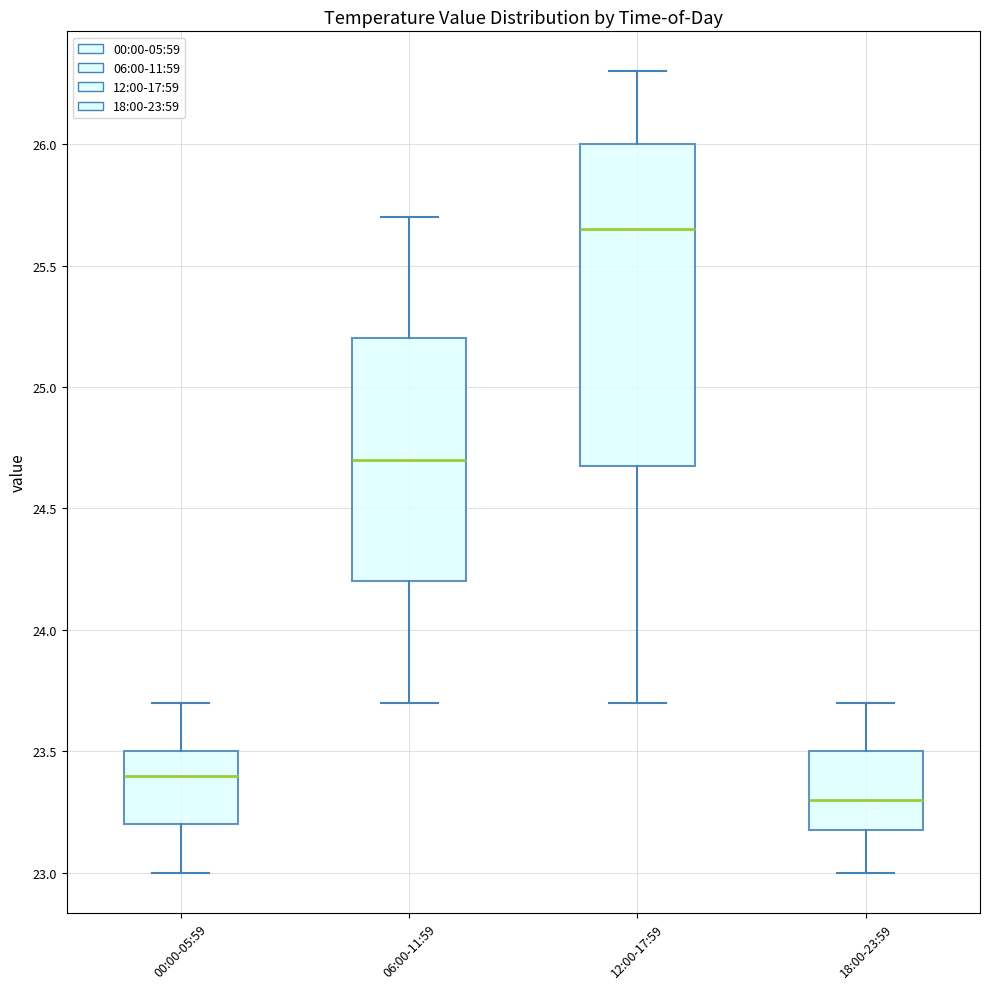

Reading left to right, read every box against the y-axis: the position of its median line, the range the box covers, and the ends of its whiskers. The values are not printed on the chart, so give them approximately, as read against the axis.

00:00-05:59: median 23.40, box 23.20 to 23.50, whiskers 23.00 to 23.70
06:00-11:59: median 24.70, box 24.20 to 25.20, whiskers 23.70 to 25.70
12:00-17:59: median 25.65, box 24.70 to 26.00, whiskers 23.70 to 26.30
18:00-23:59: median 23.30, box 23.20 to 23.50, whiskers 23.00 to 23.70